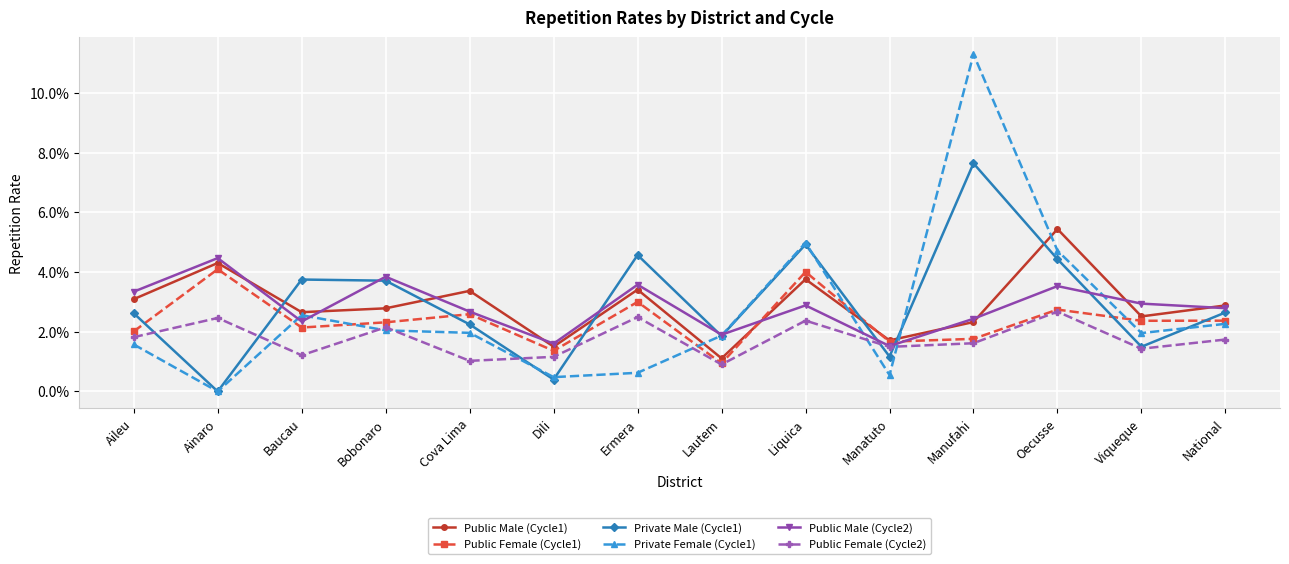

Between which two adjacent categories do Public Male (Cycle2) and Public Male (Cycle1) first intersect?

Ainaro and Baucau